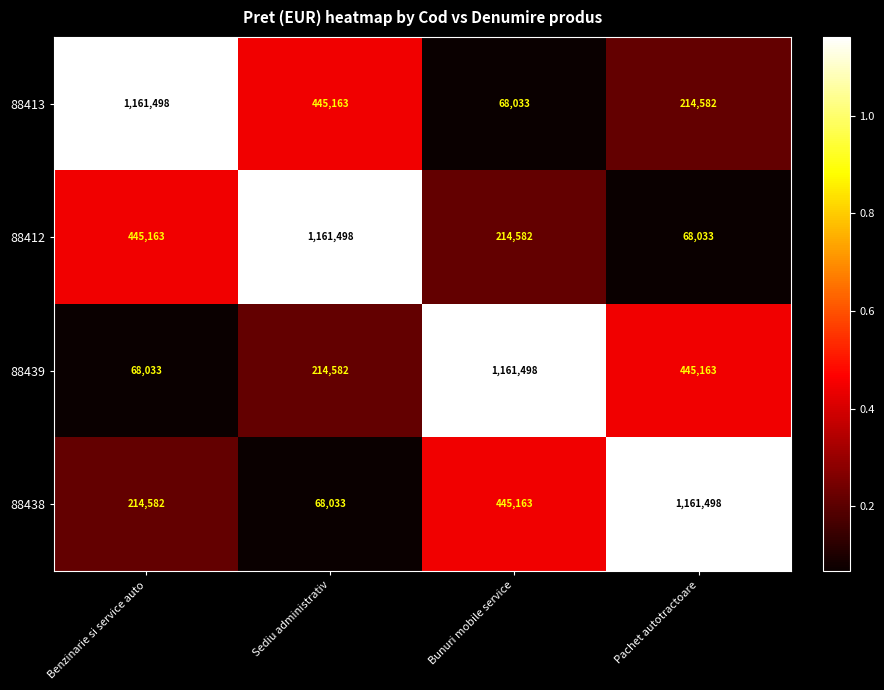

True or false: 88413 has a value of 101447 at Bunuri mobile service.

False